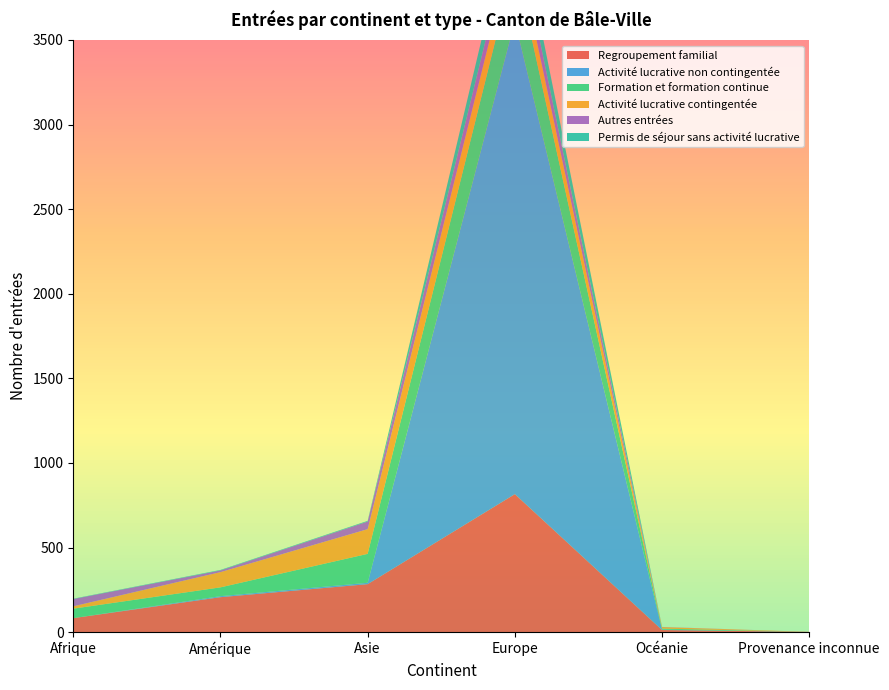

Reading left to right, what are all the values shown in this chart?

Regroupement familial: Afrique=83	Amérique=207	Asie=284	Europe=816	Océanie=13	Provenance inconnue=2
Activité lucrative non contingentée: Afrique=0	Amérique=6	Asie=8	Europe=2796	Océanie=2	Provenance inconnue=0
Formation et formation continue: Afrique=56	Amérique=52	Asie=171	Europe=348	Océanie=6	Provenance inconnue=0
Activité lucrative contingentée: Afrique=14	Amérique=90	Asie=146	Europe=139	Océanie=9	Provenance inconnue=0
Autres entrées: Afrique=43	Amérique=10	Asie=45	Europe=105	Océanie=1	Provenance inconnue=0
Permis de séjour sans activité lucrative: Afrique=2	Amérique=3	Asie=4	Europe=131	Océanie=0	Provenance inconnue=0